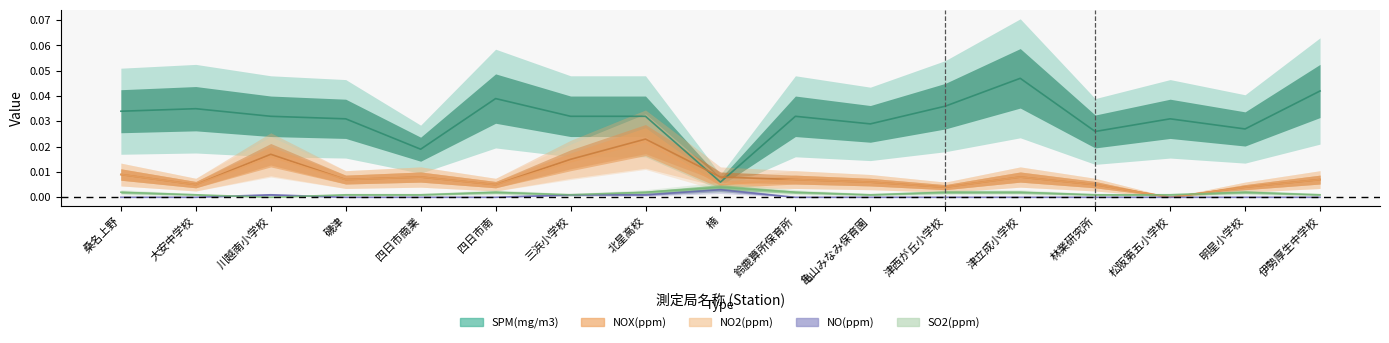

Which category has the lowest value in the NO(ppm) series?

桑名上野